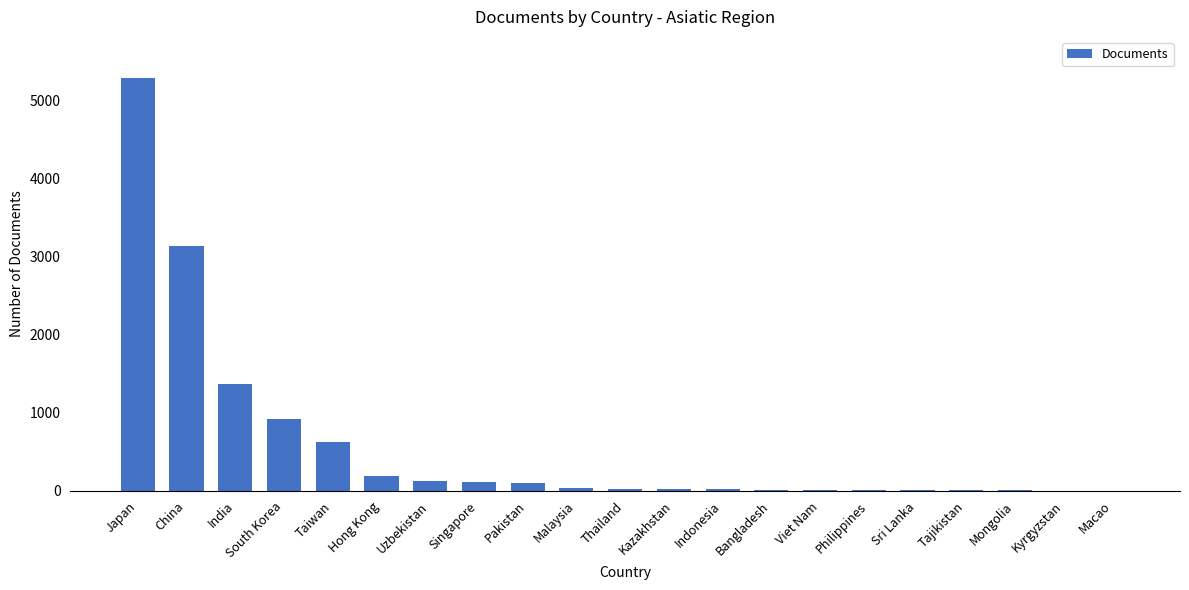

What is the change in value from Japan to Thailand?

-5255